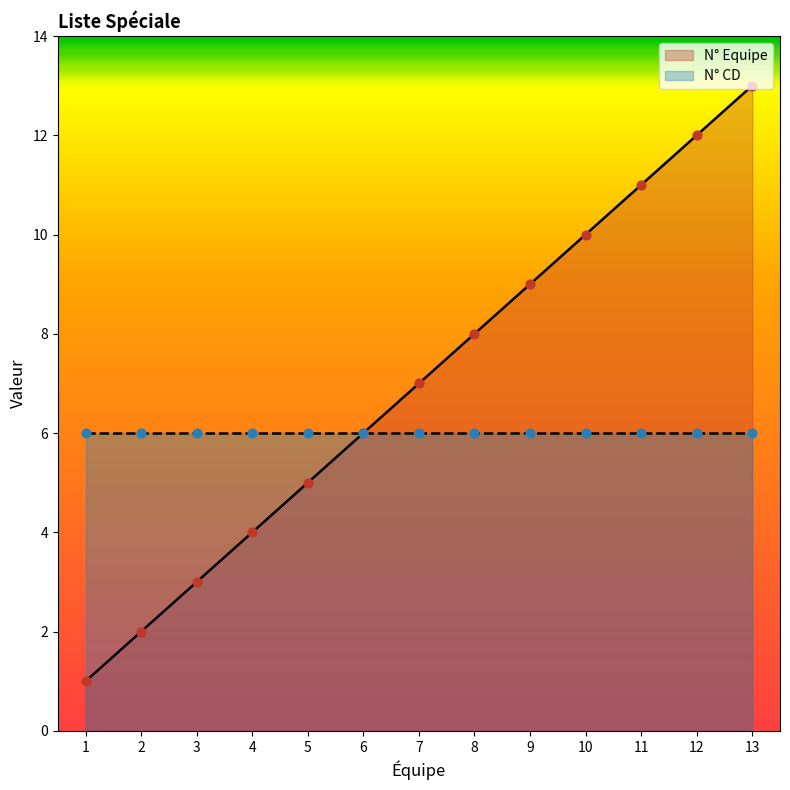

What is the change in value from 12 to 13?

+1